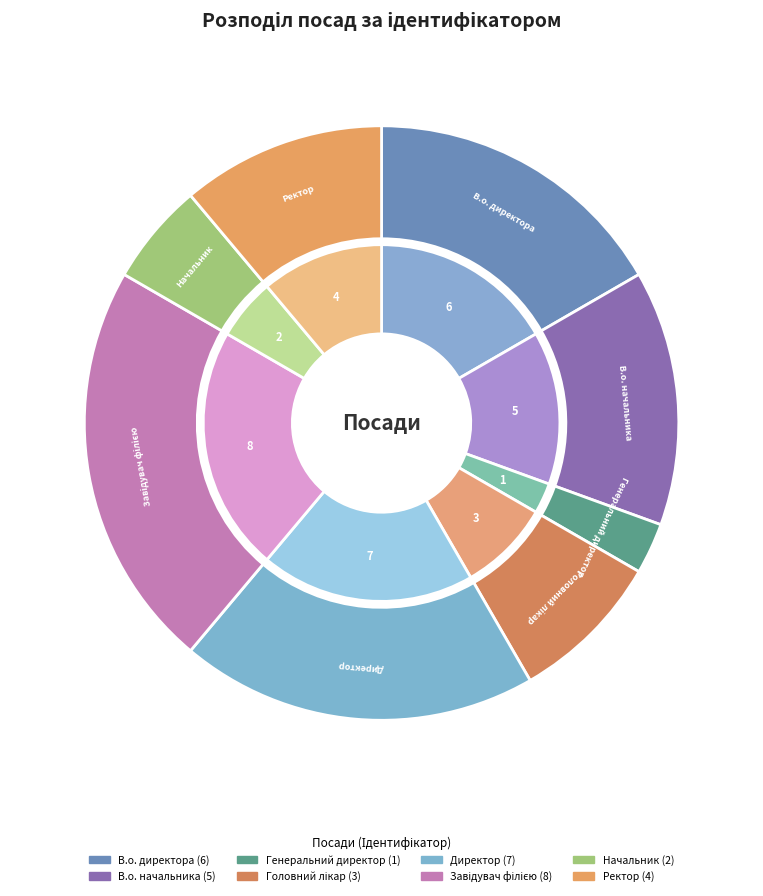

To the nearest percent, what is the combined percentage of Директор and Начальник?

25%